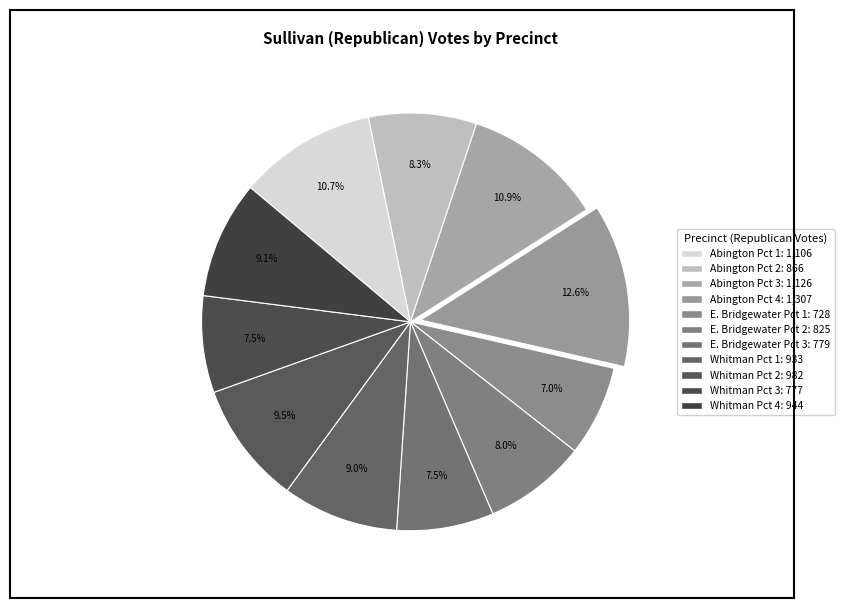

Count the number of slices in the pie.

11